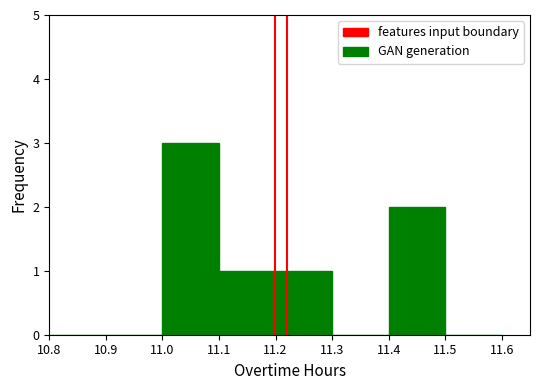

Reading left to right, list every bar in this chart as the range it spans on the x-axis followed by its height. The values are not printed on the chart, so give them approximately, as read against the axis.

10.8 to 10.9: 0
10.9 to 11.0: 0
11.0 to 11.1: 3
11.1 to 11.2: 1
11.2 to 11.3: 1
11.3 to 11.4: 0
11.4 to 11.5: 2
11.5 to 11.6: 0